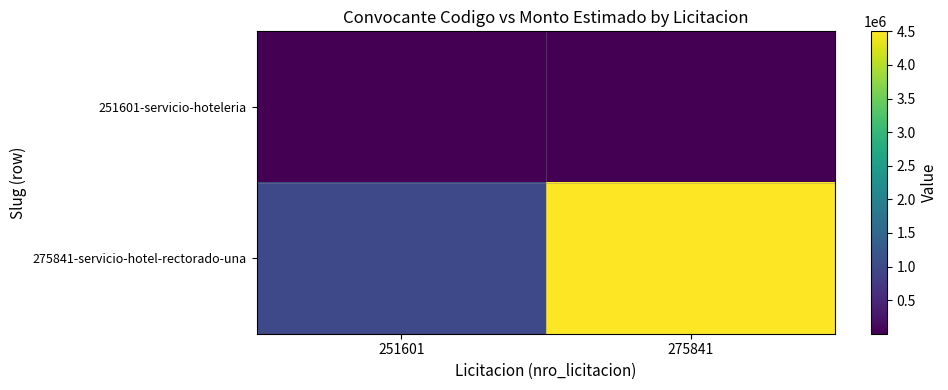

At 251601, list the series in order from largest to smallest.

275841-servicio-hotel-rectorado-una, 251601-servicio-hoteleria